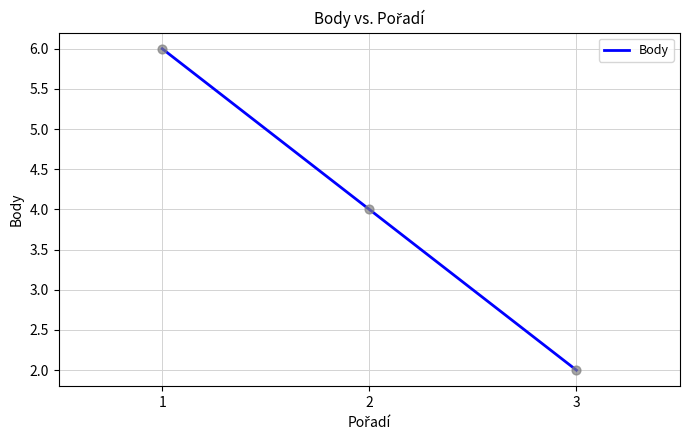

What is the change in value from 1 to 3?

-4